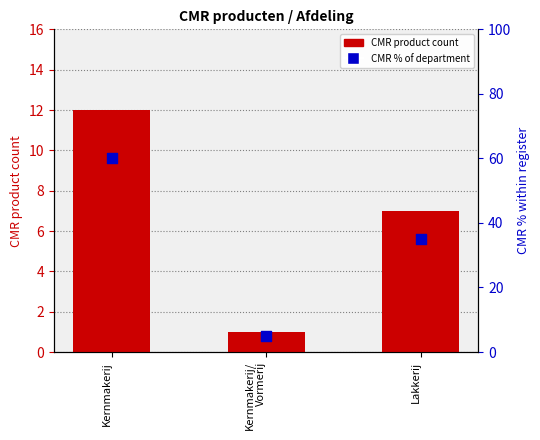

Which series reaches the minimum Y coordinate?

CMR product count